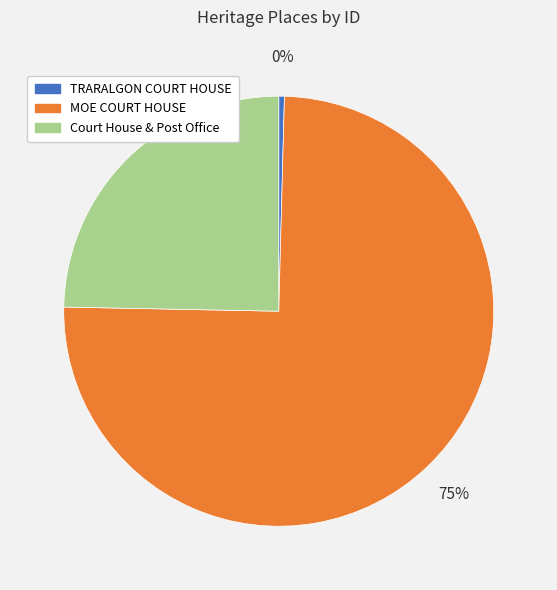

How many slices are in this pie chart?

3